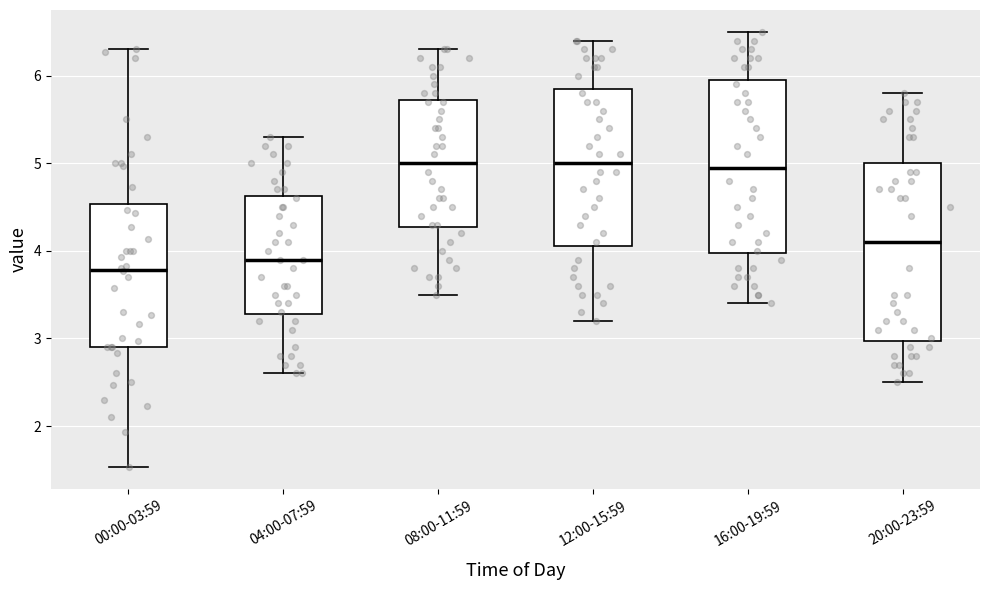

Reading left to right, transcribe this box plot: for each box, give where its median line is, the range the box spans, and where its two whiskers end, as read against the y-axis. The values are not printed on the chart, so give them approximately, as read against the axis.

00:00-03:59: median 3.8, box 2.9 to 4.5, whiskers 1.5 to 6.3
04:00-07:59: median 3.9, box 3.3 to 4.6, whiskers 2.6 to 5.3
08:00-11:59: median 5.0, box 4.3 to 5.7, whiskers 3.5 to 6.3
12:00-15:59: median 5.0, box 4.1 to 5.9, whiskers 3.2 to 6.4
16:00-19:59: median 5.0, box 4.0 to 6.0, whiskers 3.4 to 6.5
20:00-23:59: median 4.1, box 3.0 to 5.0, whiskers 2.5 to 5.8